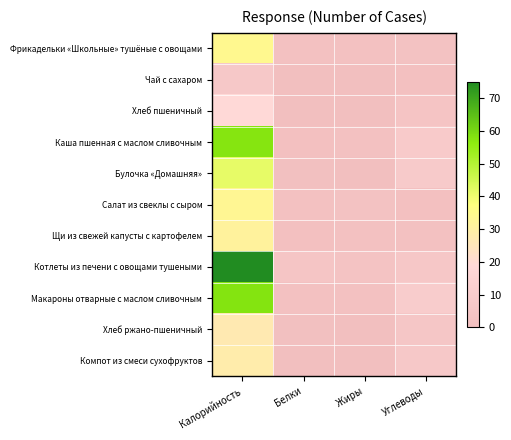

Reading left to right, extract all data points from this chart.

Фрикадельки «Школьные» тушёные с овощами: Калорийность=123.5	Белки=5.6	Жиры=7.3	Углеводы=8.7
Чай с сахаром: Калорийность=24.0	Белки=1.0	Жиры=0.0	Углеводы=5.0
Хлеб пшеничный: Калорийность=70.0	Белки=2.0	Жиры=0.0	Углеводы=15.0
Каша пшенная с маслом сливочным: Калорийность=208.3	Белки=5.2	Жиры=6.9	Углеводы=31.3
Булочка «Домашняя»: Калорийность=150.2	Белки=3.9	Жиры=1.7	Углеводы=29.7
Салат из свеклы с сыром: Калорийность=120.5	Белки=5.4	Жиры=8.9	Углеводы=4.6
Щи из свежей капусты с картофелем: Калорийность=113.8	Белки=4.8	Жиры=7.3	Углеводы=7.3
Котлеты из печени с овощами тушеными: Калорийность=272.0	Белки=17.0	Жиры=12.4	Углеводы=23.1
Макароны отварные с маслом сливочным: Калорийность=209.9	Белки=5.5	Жиры=5.7	Углеводы=34.1
Хлеб ржано-пшеничный: Калорийность=97.8	Белки=3.3	Жиры=0.6	Углеводы=19.8
Компот из смеси сухофруктов: Калорийность=102.0	Белки=0.4	Жиры=0.0	Углеводы=25.1